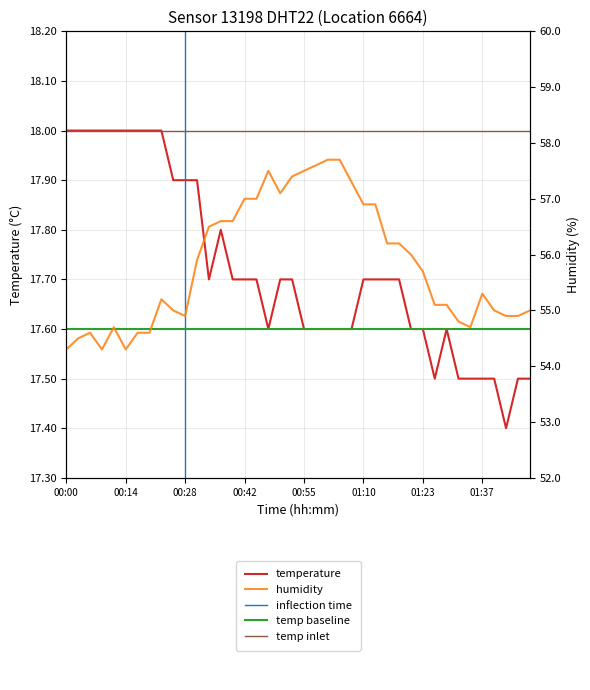

What is the lowest value of the temperature series?

17.4